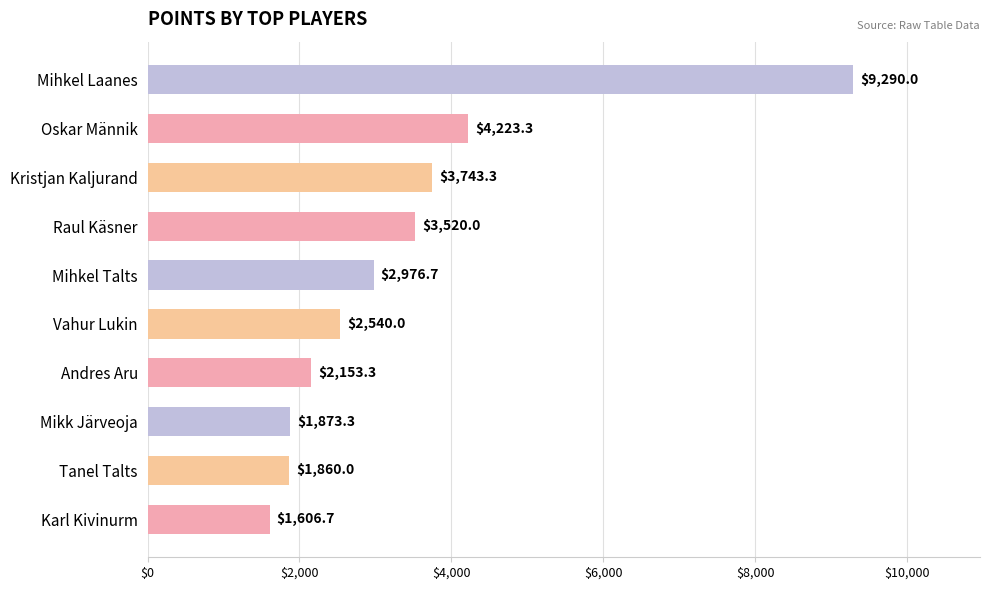

What is the label of the 5th bar from the top?

Mihkel Talts